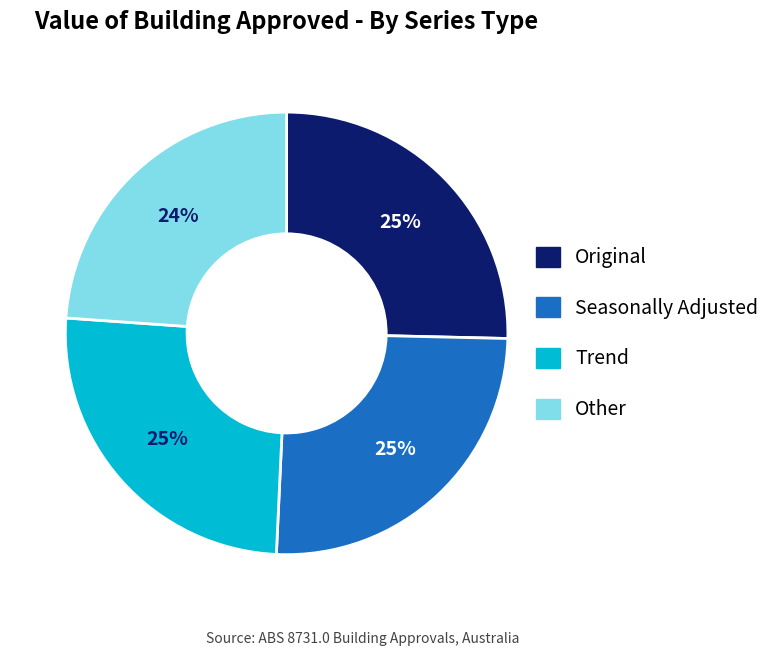

What is the smallest slice in the pie chart?

Other